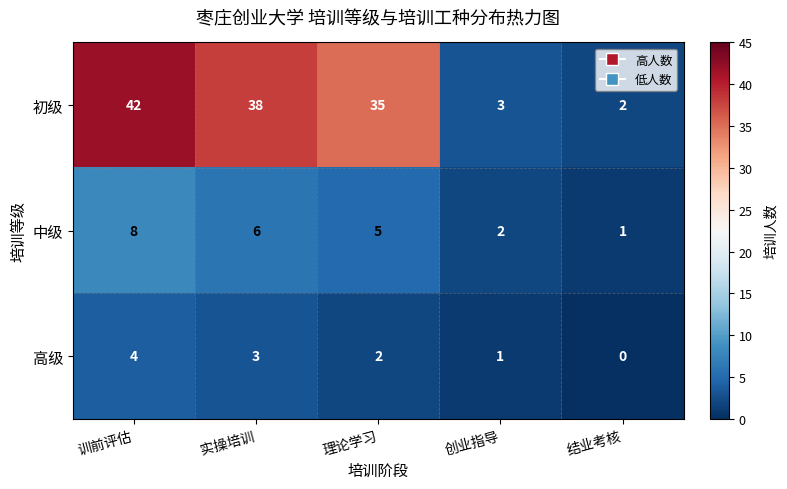

The 初级 series shows 2 at 结业考核. True or false?

True